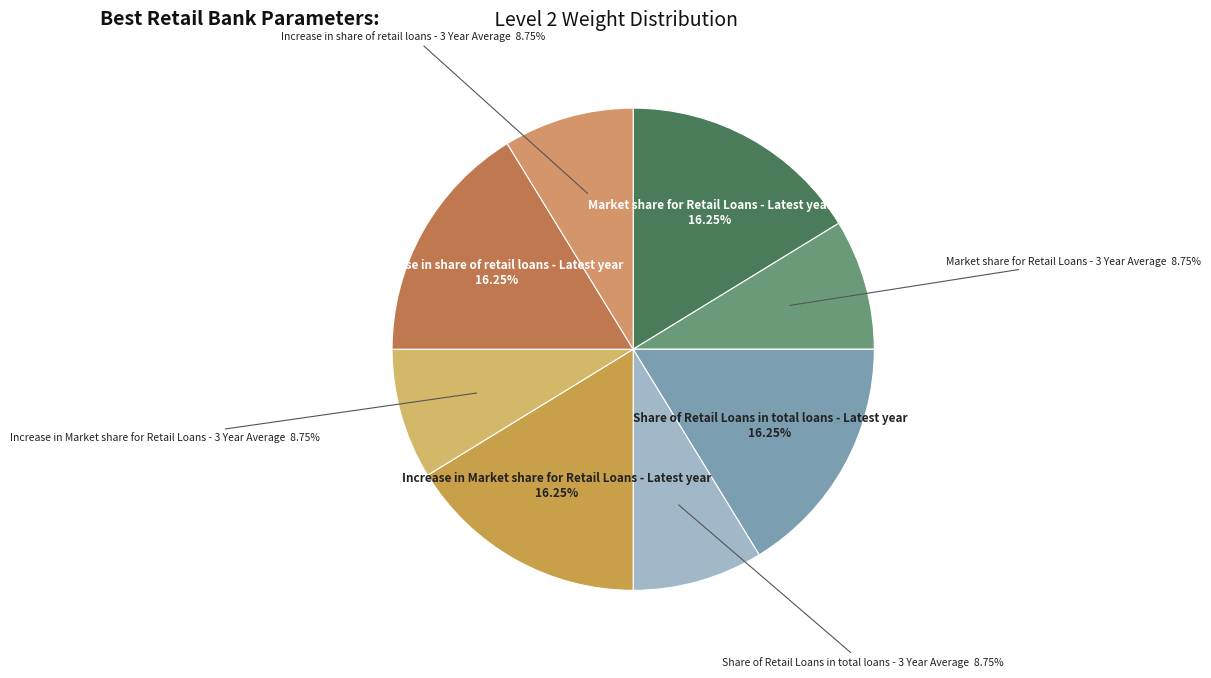

How many segments does this pie chart have?

8